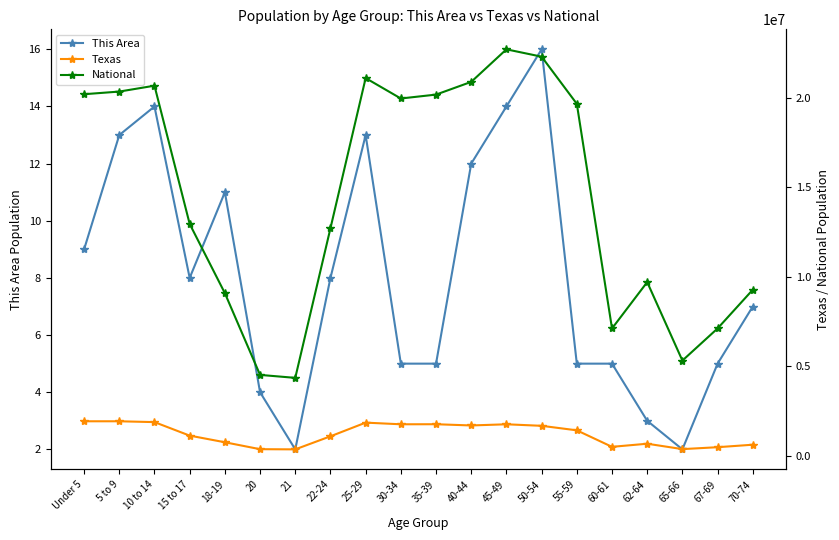

Rank the categories by National value from lowest to highest.

21, 20, 65-66, 60-61, 67-69, 18-19, 70-74, 62-64, 22-24, 15 to 17, 55-59, 30-34, 35-39, Under 5, 5 to 9, 10 to 14, 40-44, 25-29, 50-54, 45-49